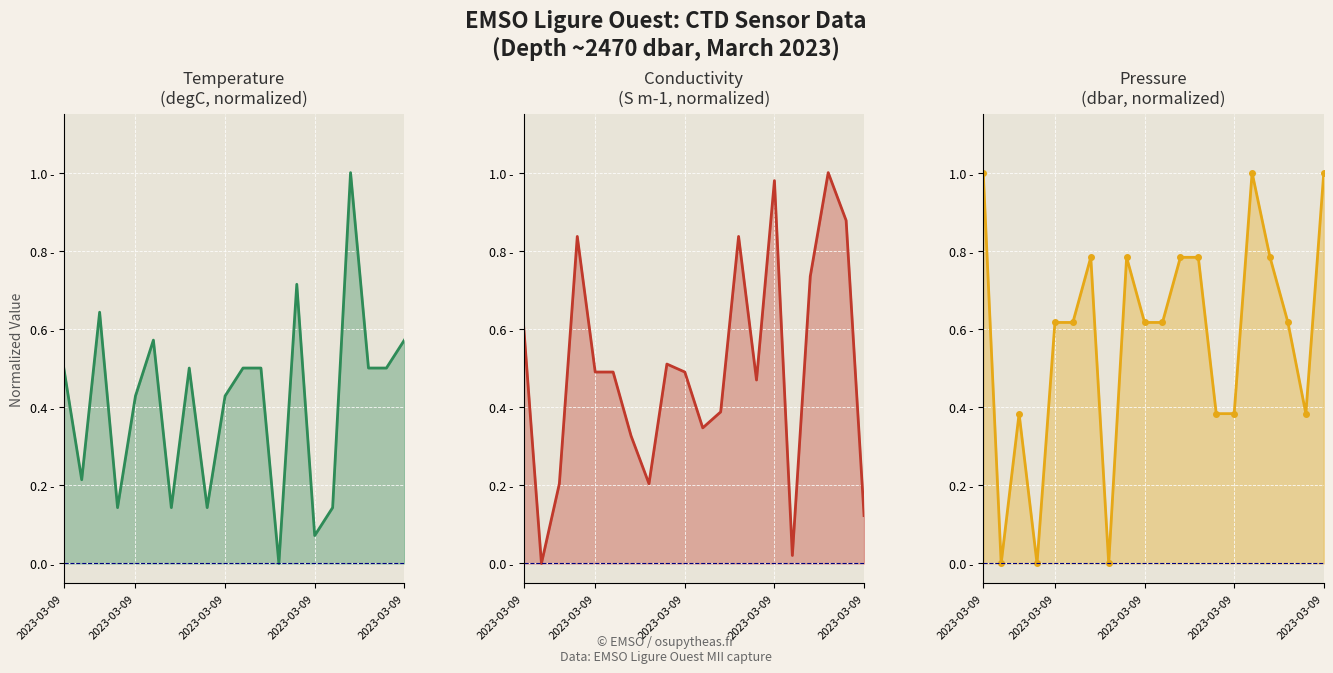

Is it true that Pressure (dbar) equals 0.6 at 2023-03-09?

True